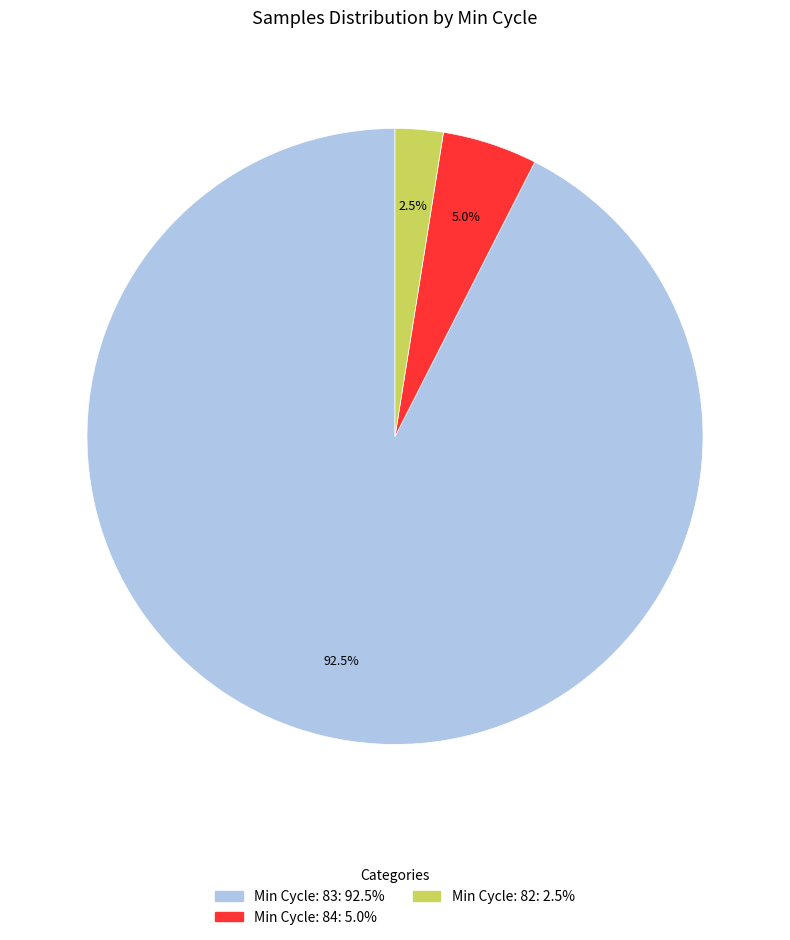

Does any single category account for the majority?

Yes